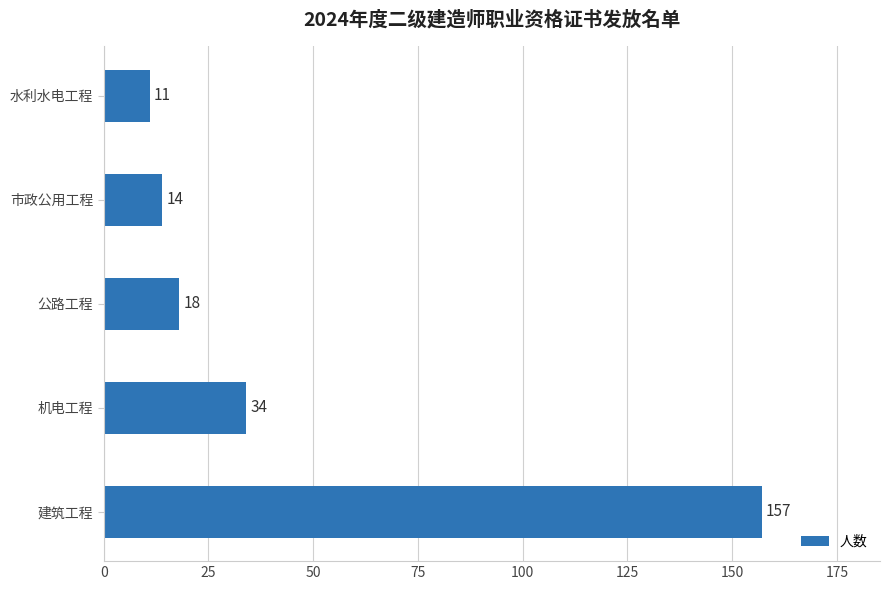

Reading bottom to top, what are all the values shown in this chart?

建筑工程=157	机电工程=34	公路工程=18	市政公用工程=14	水利水电工程=11